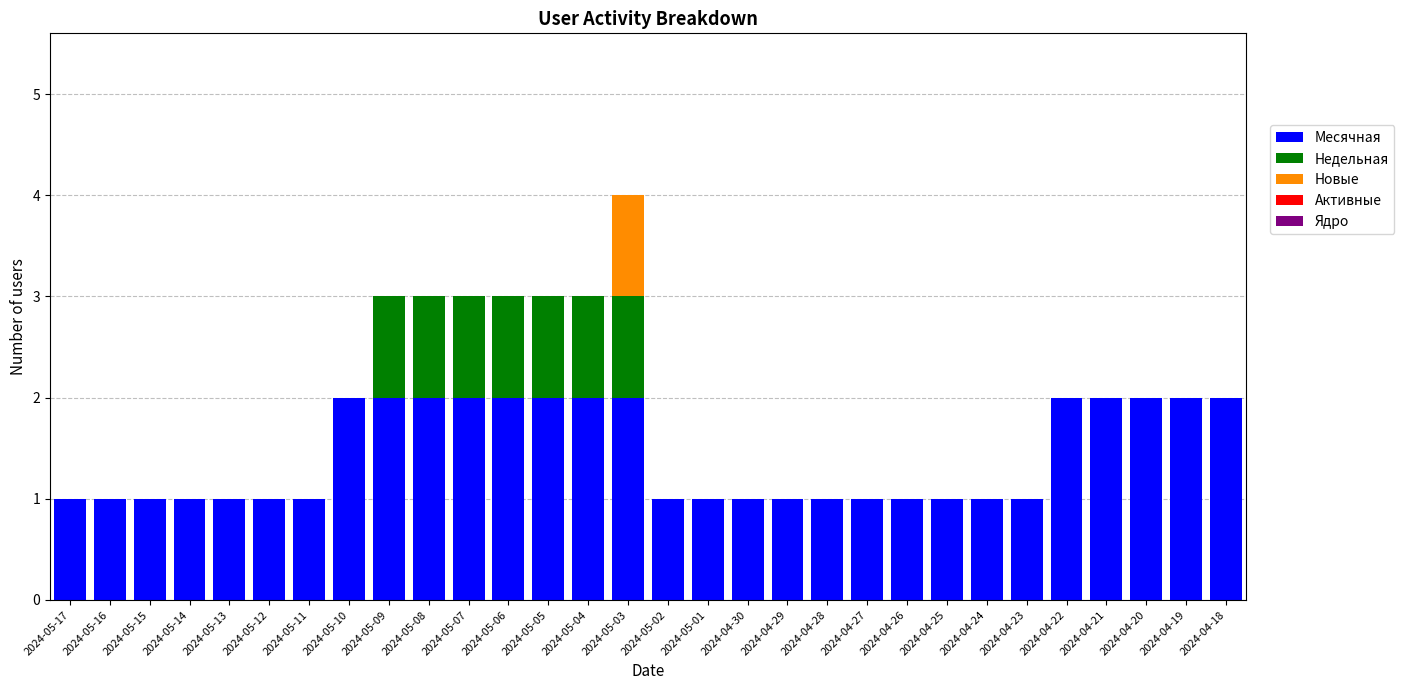

What is the total value across all series at 2024-05-09?

3